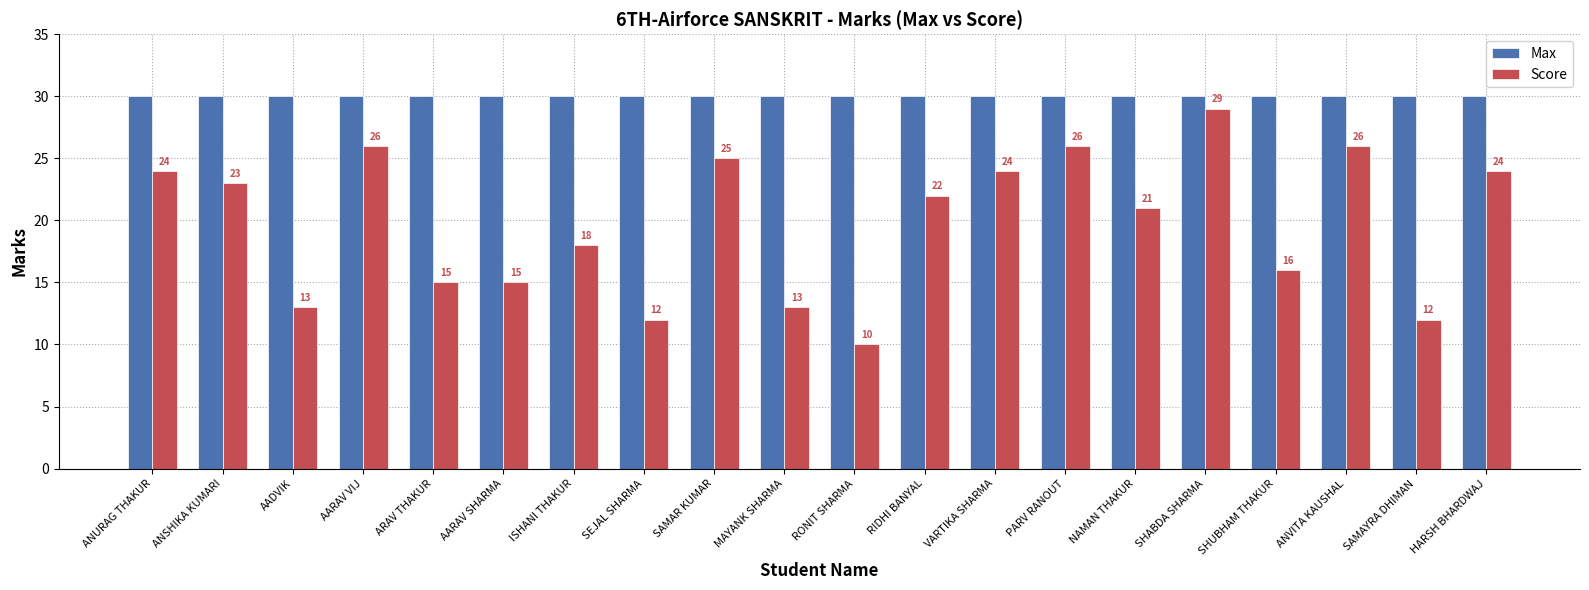

How many categories are shown in the chart?

20